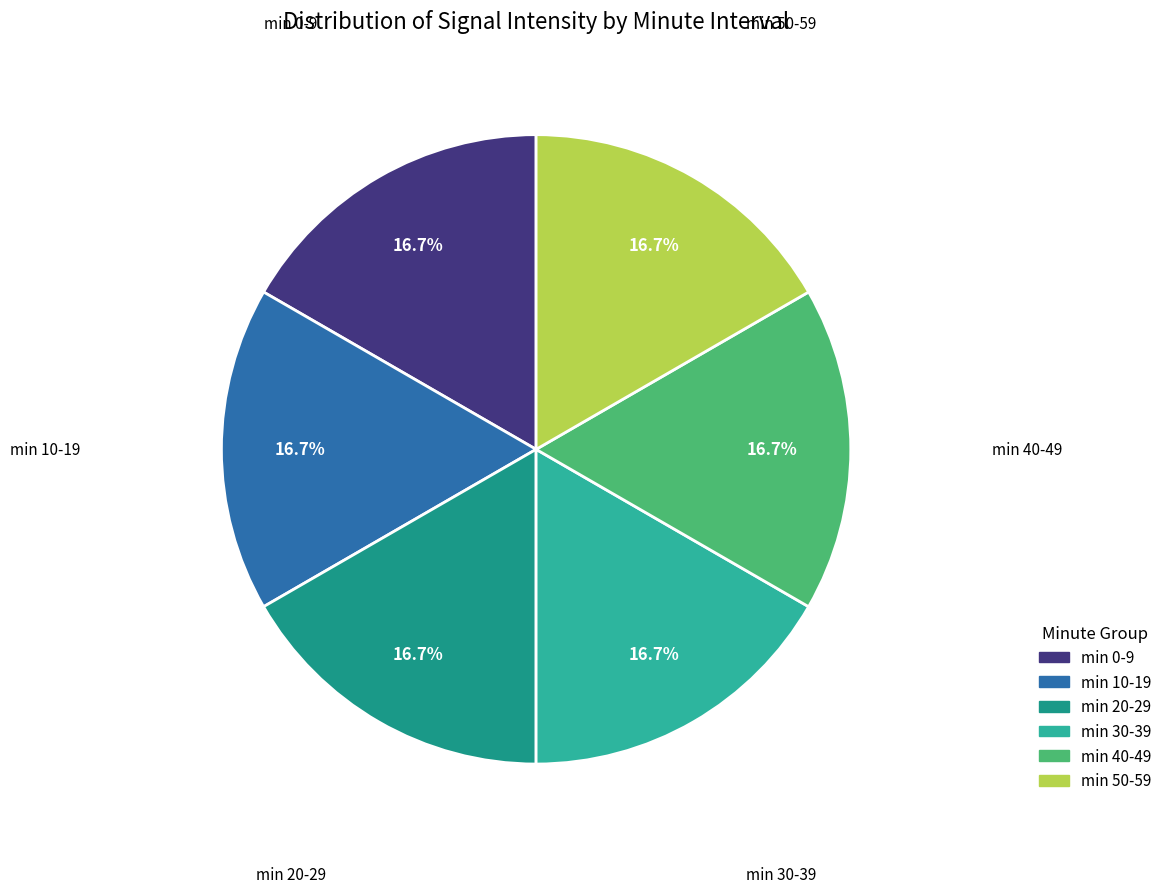

To the nearest percent, what is the average slice percentage?

17%